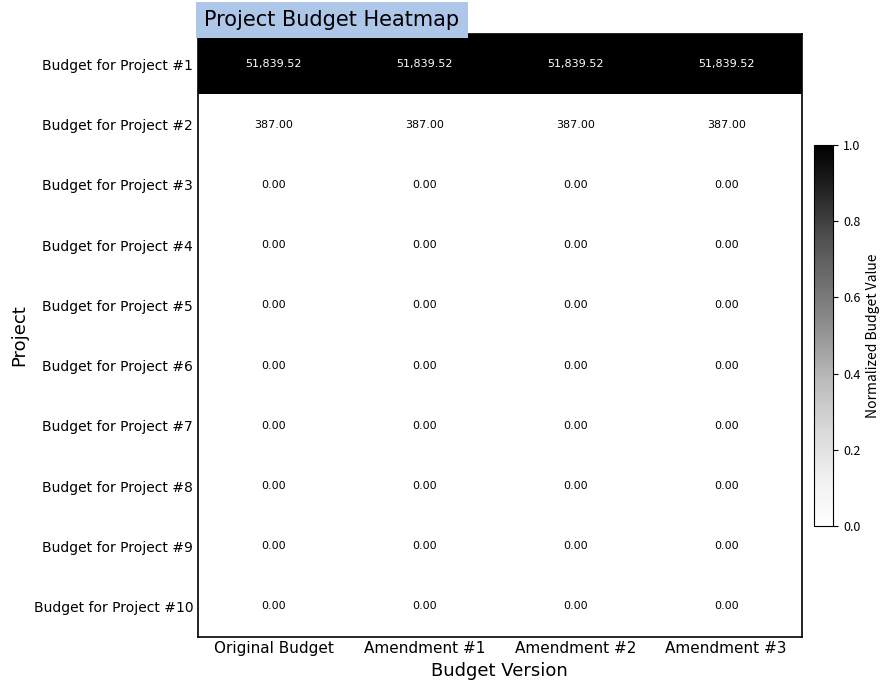

Is the value of Budget for Project #7 at Amendment #1 greater than the value of Budget for Project #1 at Amendment #2?

No